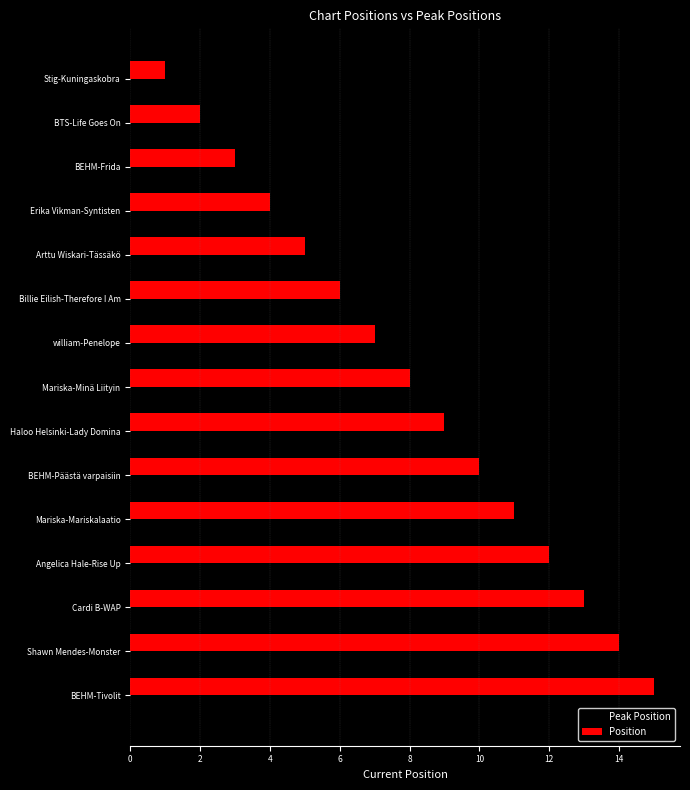

What is the smallest value displayed?

1